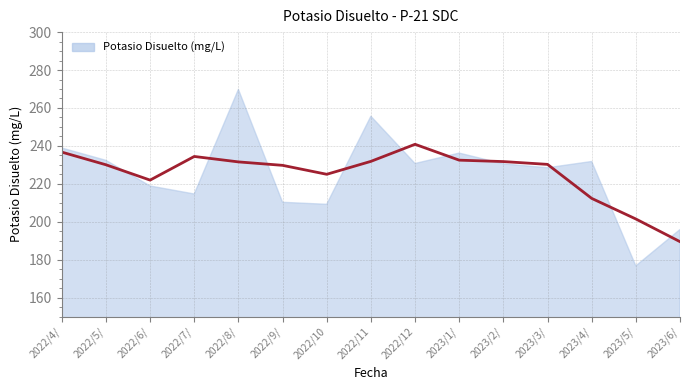

List the labels in order of value, largest first.

2022/8/24, 2022/11/23, 2022/4/28, 2023/1/26, 2022/5/25, 2023/4/26, 2022/12/21, 2023/2/22, 2023/3/29, 2022/6/22, 2022/7/27, 2022/9/28, 2022/10/26, 2023/6/28, 2023/5/24